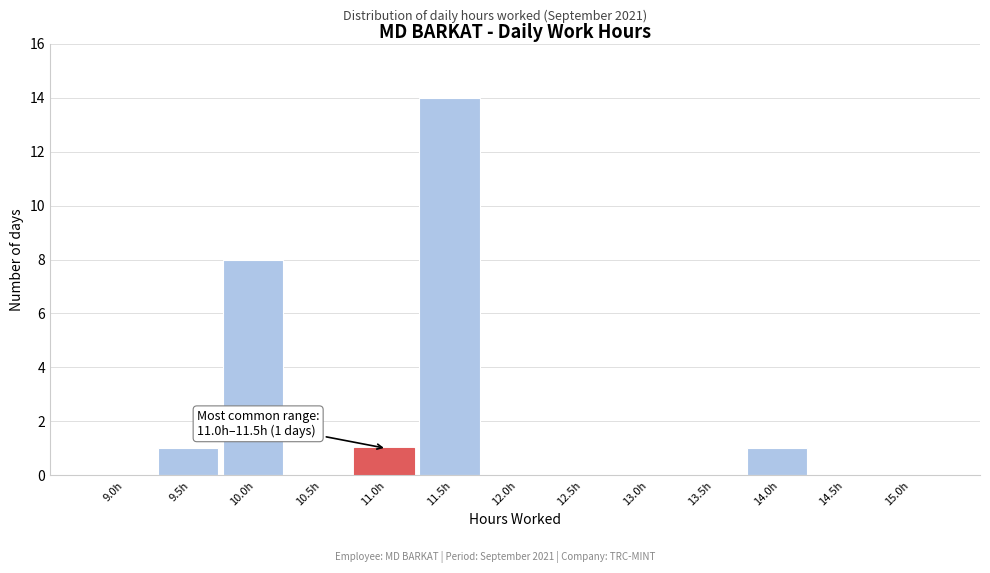

Reading left to right, extract all data points from this chart.

9.0h=0	9.5h=1	10.0h=8	10.5h=0	11.0h=1	11.5h=14	12.0h=0	12.5h=0	13.0h=0	13.5h=0	14.0h=1	14.5h=0	15.0h=0